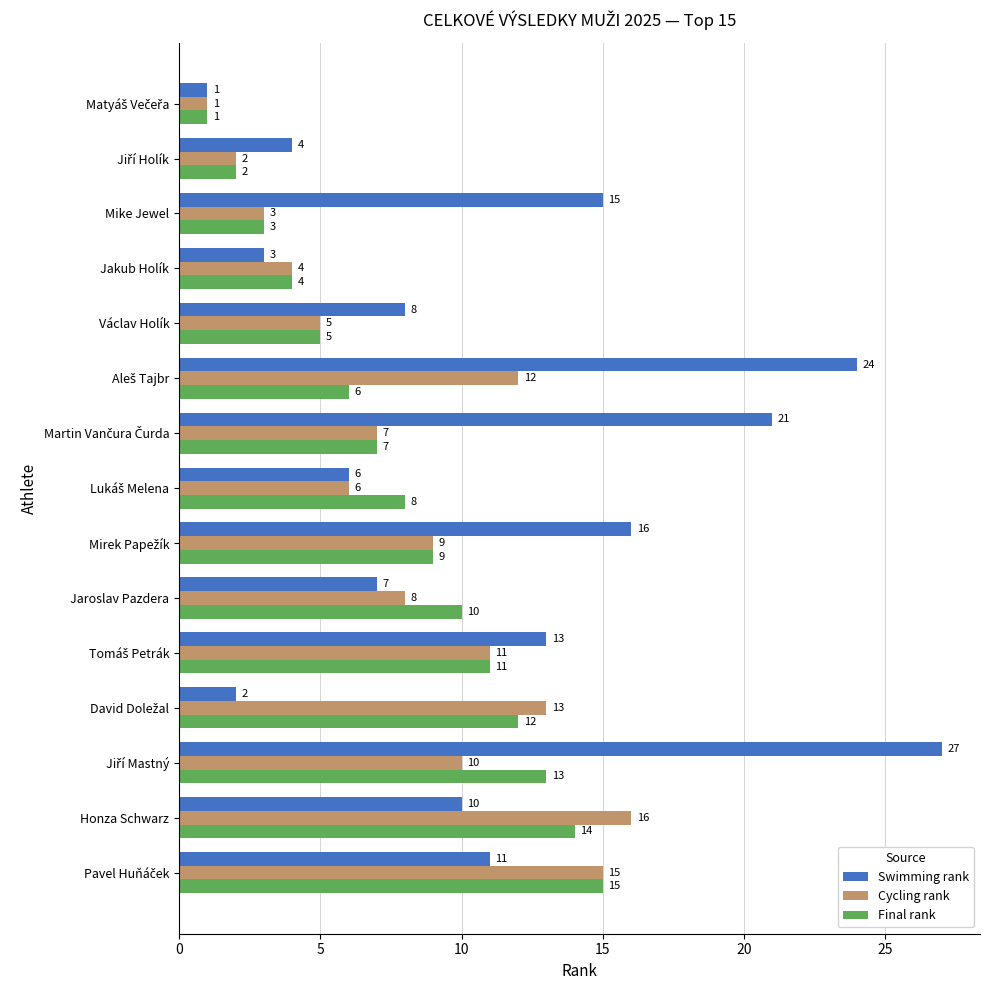

Rank the series at Jaroslav Pazdera from lowest to highest value.

Swimming rank, Cycling rank, Final rank